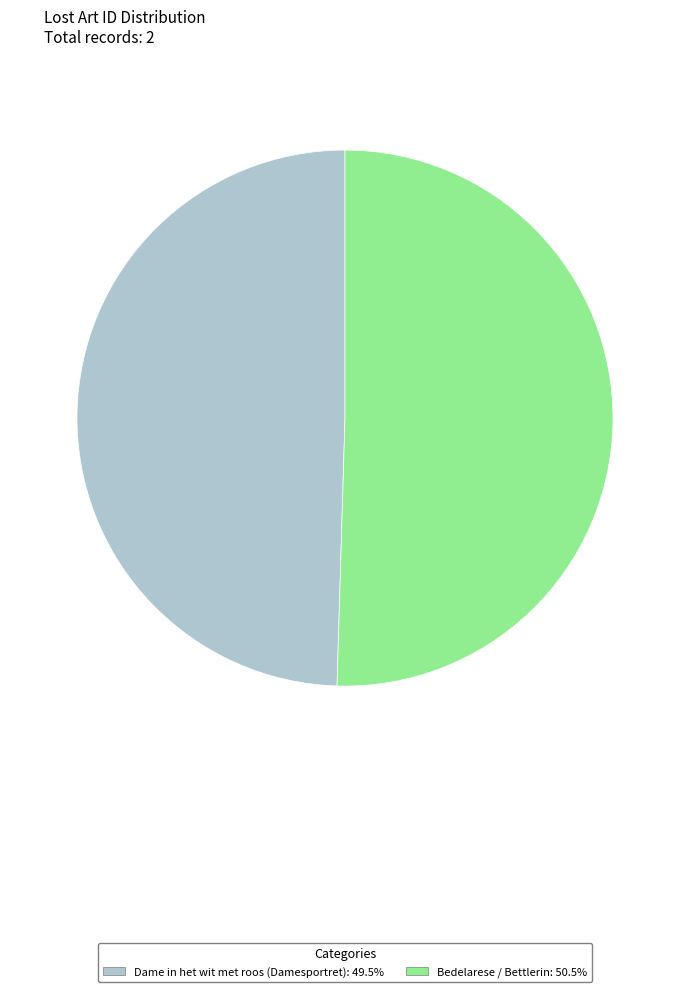

True or false: Dame in het wit met roos (Damesportret) accounts for 50% of the total.

True